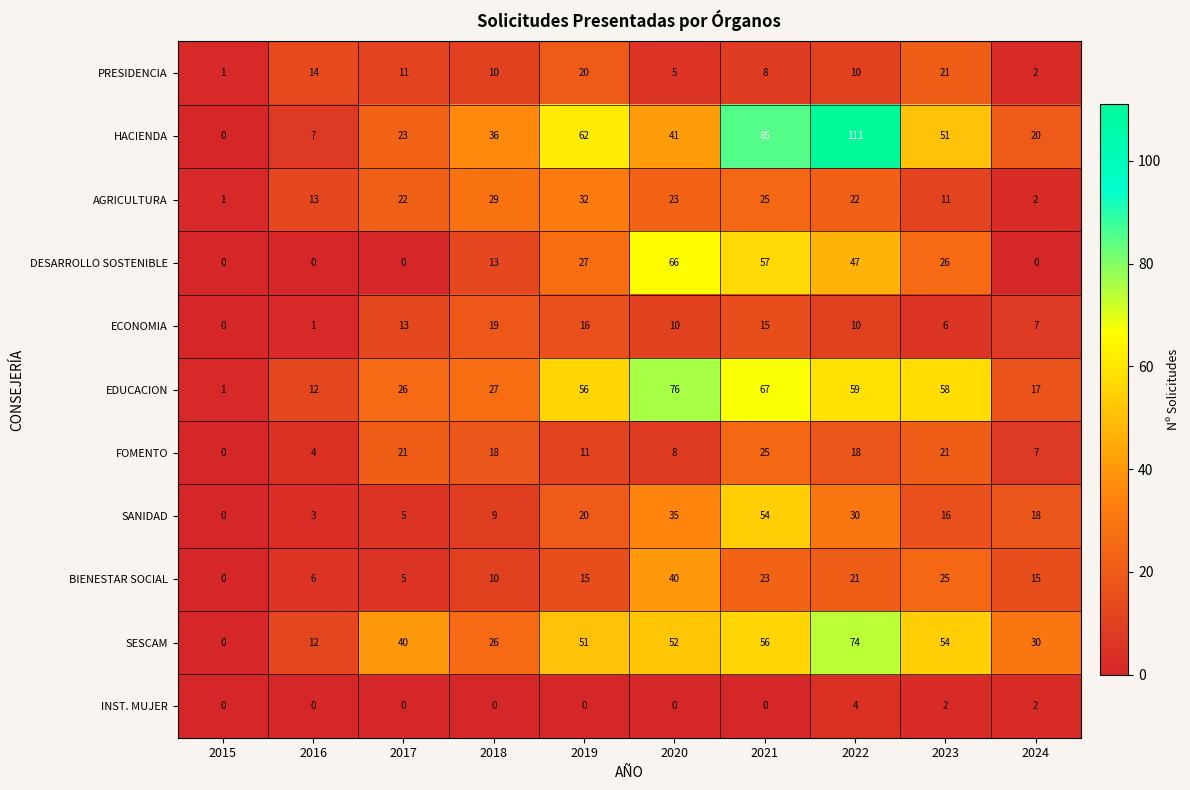

What is the difference between the maximum and minimum values in the SANIDAD series?

54